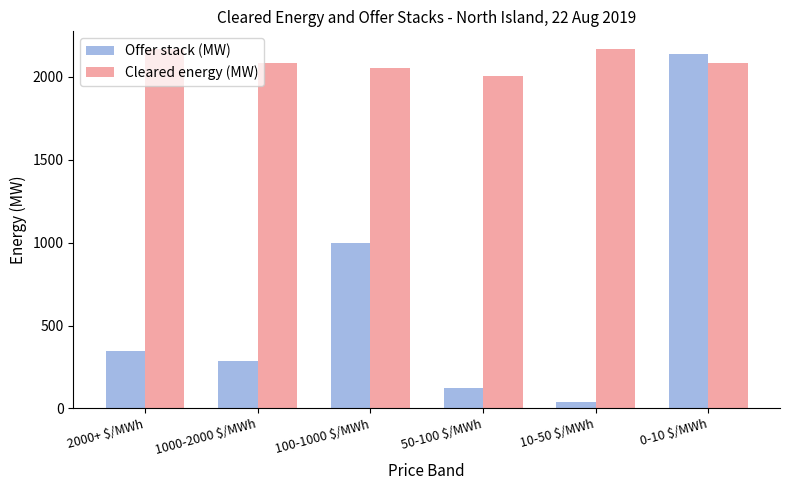

Which category has the lowest value in the Cleared energy (MW) series?

50-100 $/MWh